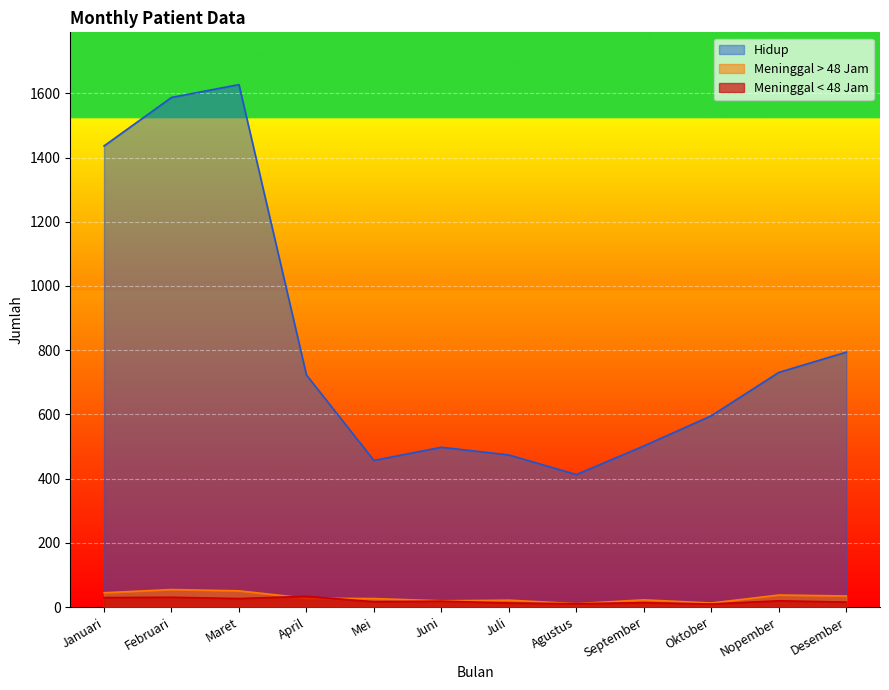

How many distinct data groups are displayed?

3